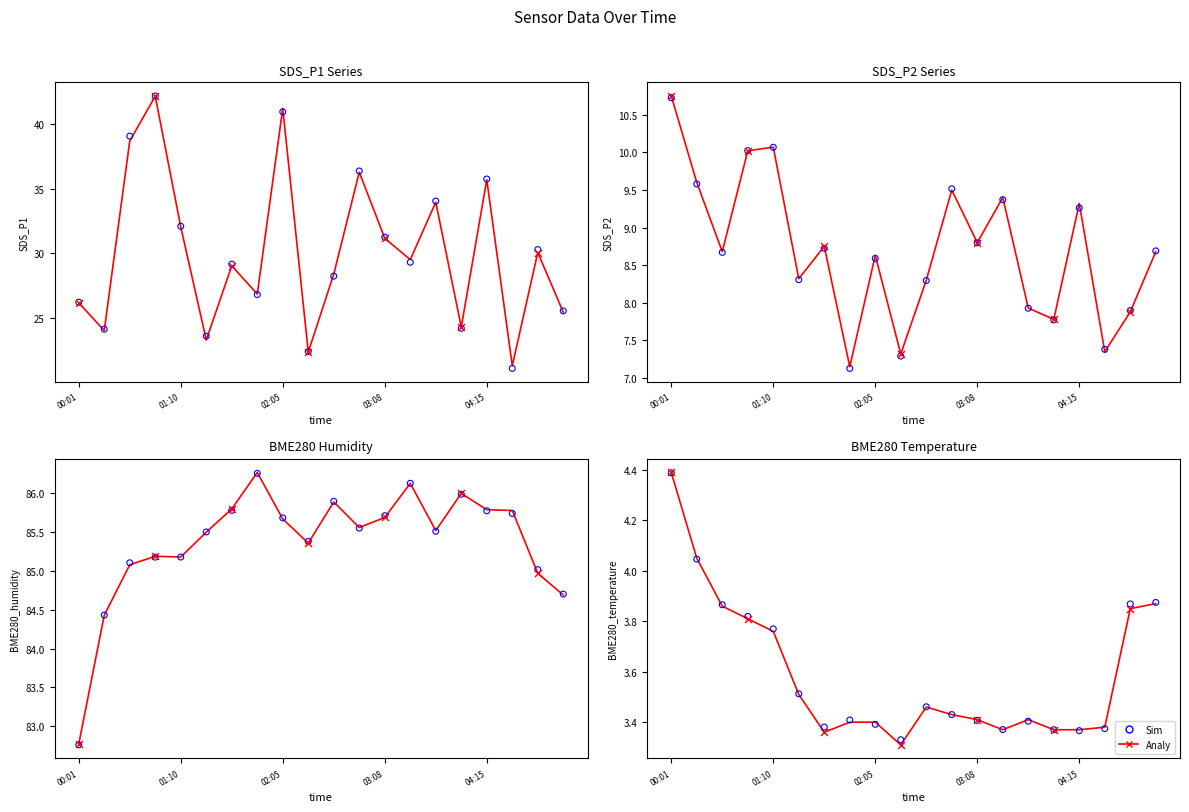

At how many categories does at least one series exceed 4?

2